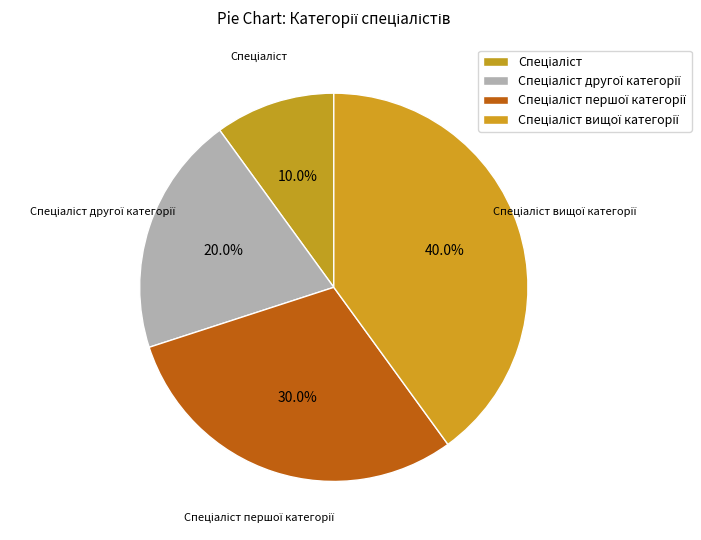

Does any single category account for the majority?

No